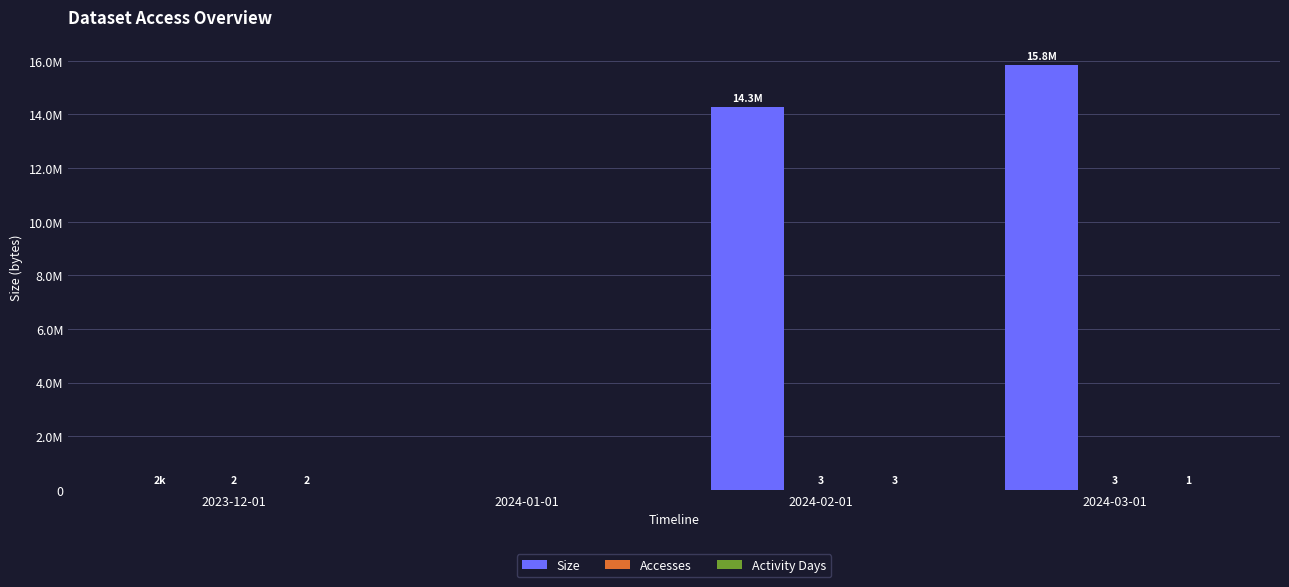

Are the bars grouped side by side (vs. stacked)?

Yes